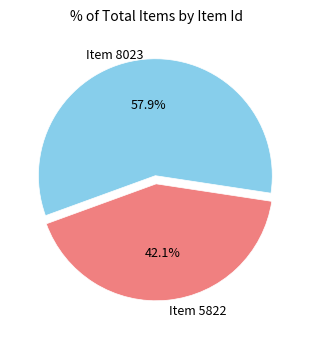

Is there any slice that represents more than half of the pie?

Yes